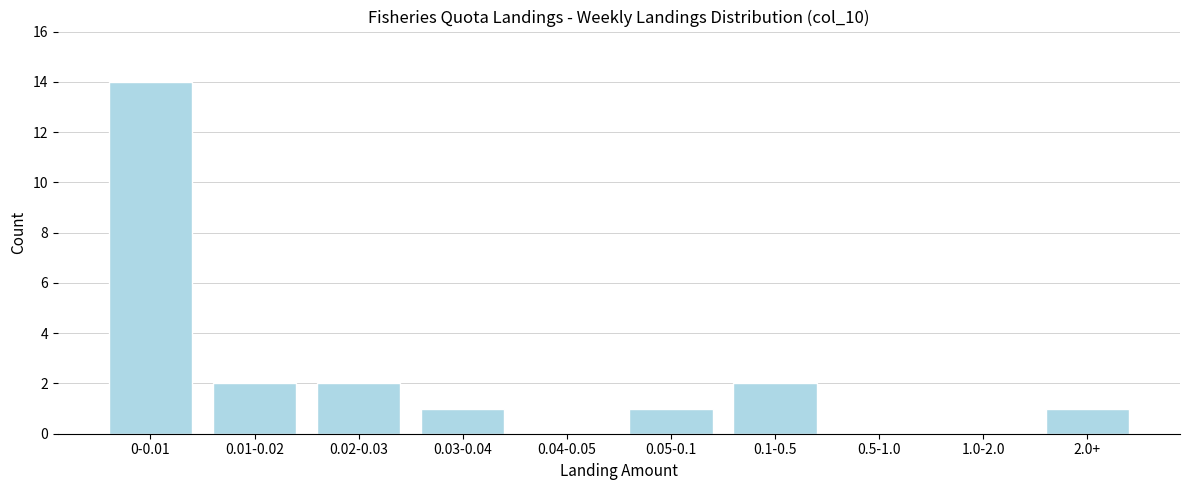

Reading right to left, transcribe all the data shown in this chart.

2.0+=1	1.0-2.0=0	0.5-1.0=0	0.1-0.5=2	0.05-0.1=1	0.04-0.05=0	0.03-0.04=1	0.02-0.03=2	0.01-0.02=2	0-0.01=14